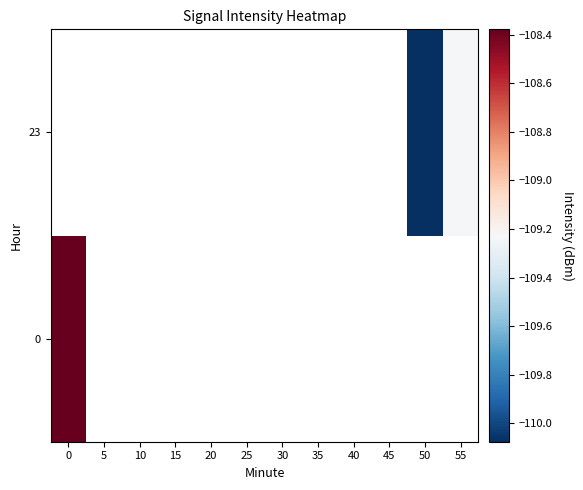

How many values in 0 are below zero?

1